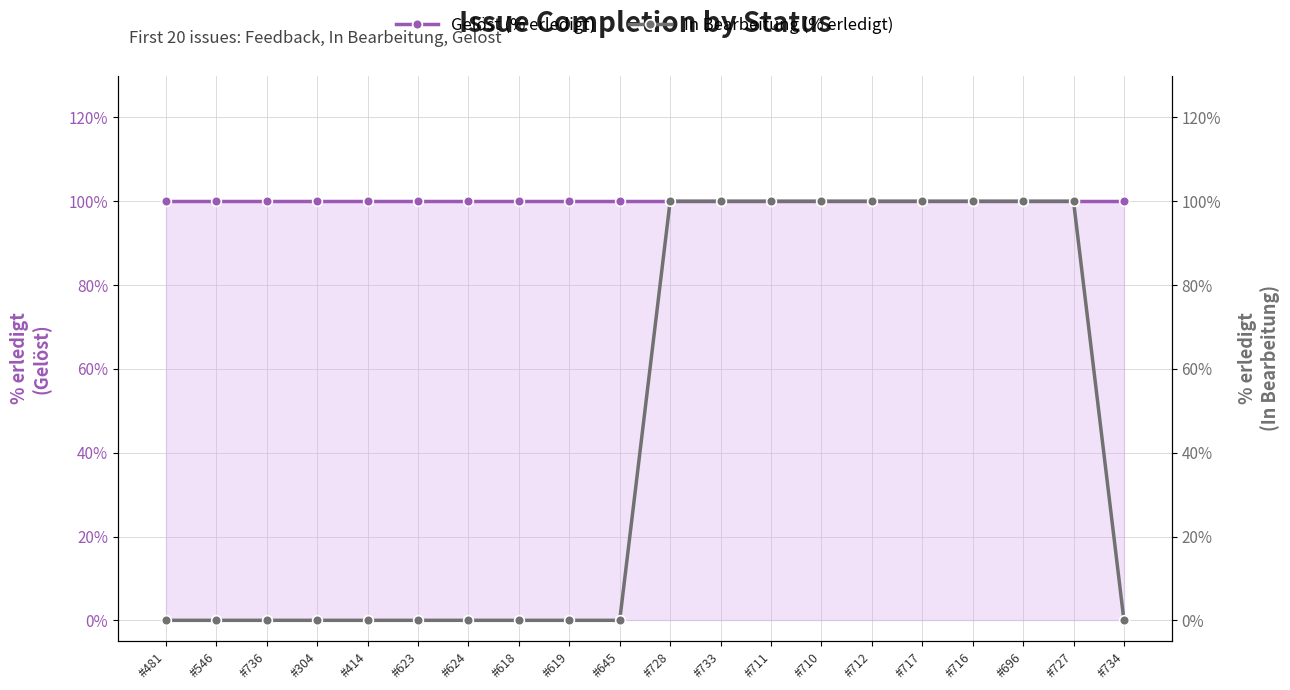

What is the label of the 5th point from the right?

#717